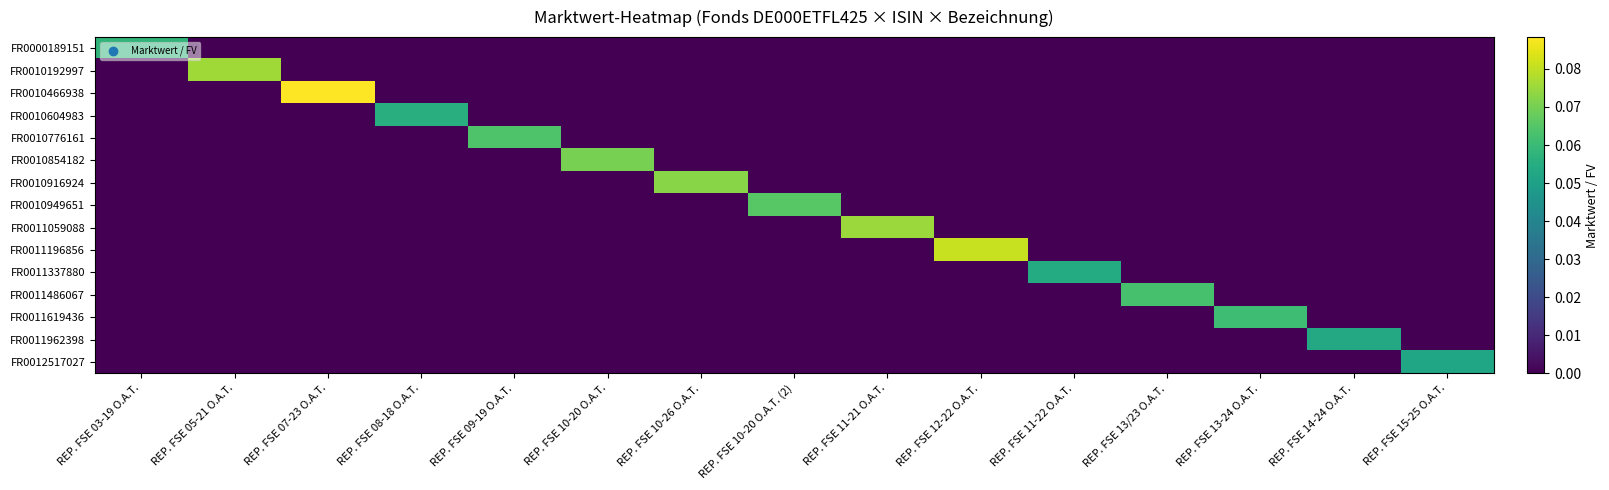

At how many categories does at least one series exceed 0?

15